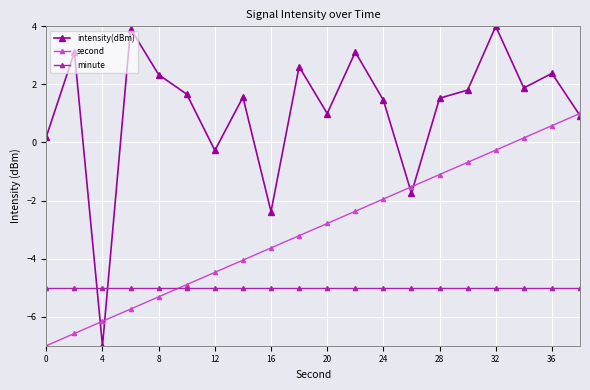

True or false: minute and second intersect in this chart.

True